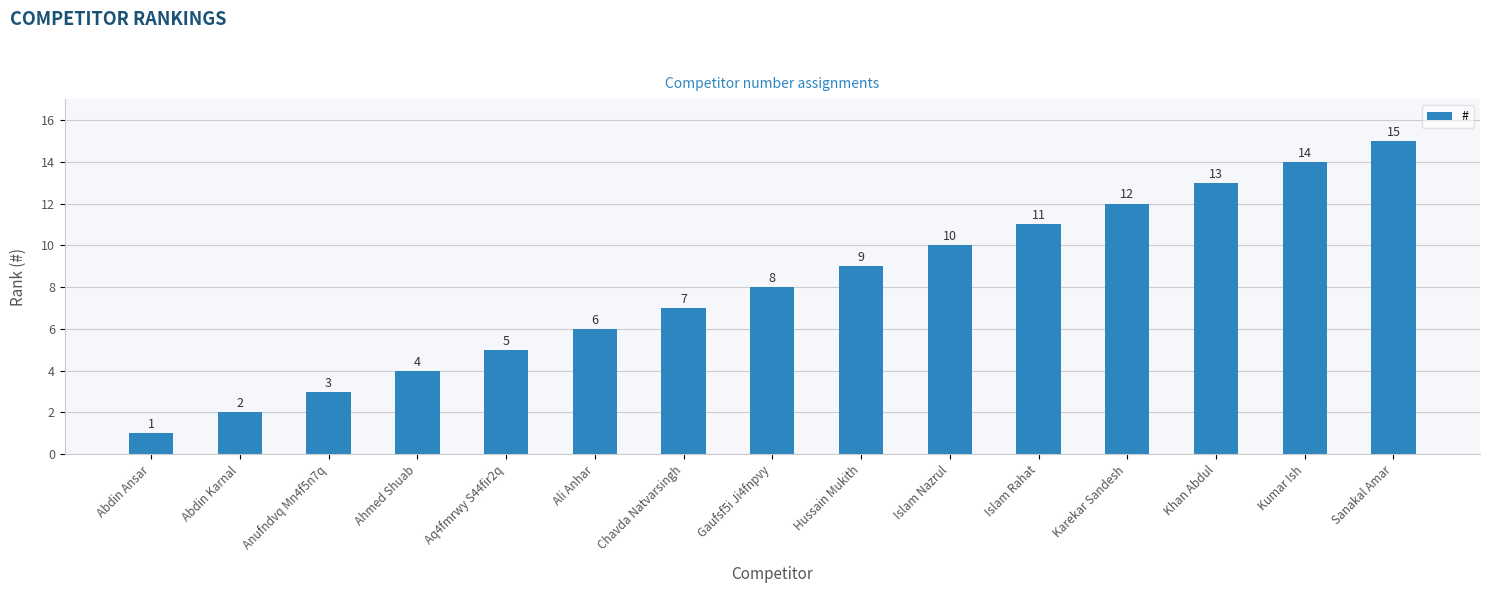

The value at Gaufsf5i Ji4fnpvy is 8. True or false?

True